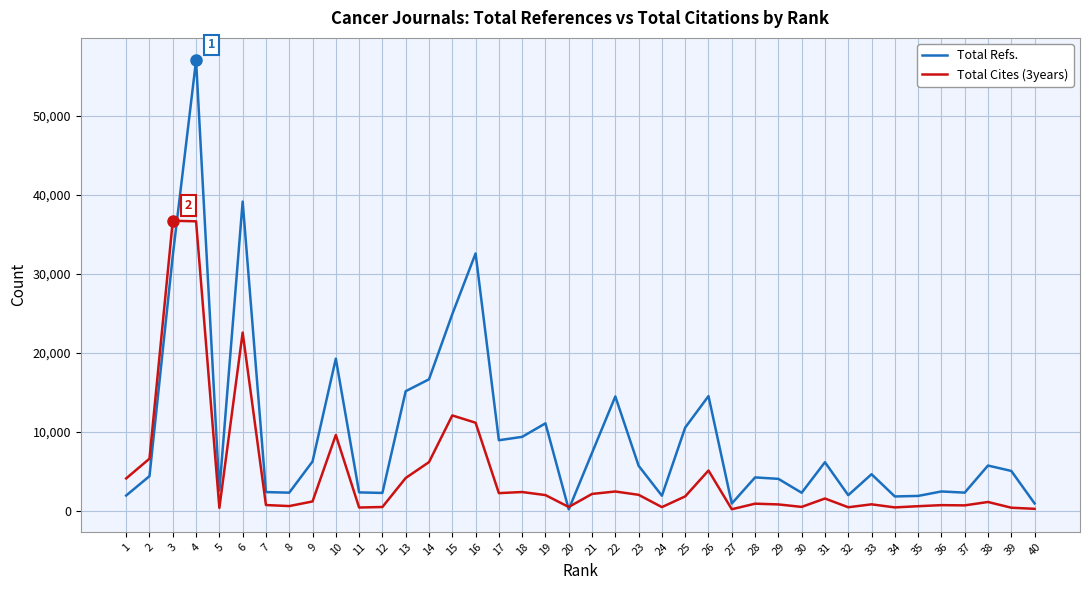

Between 8 and 18, which series saw the biggest shift?

Total Refs.